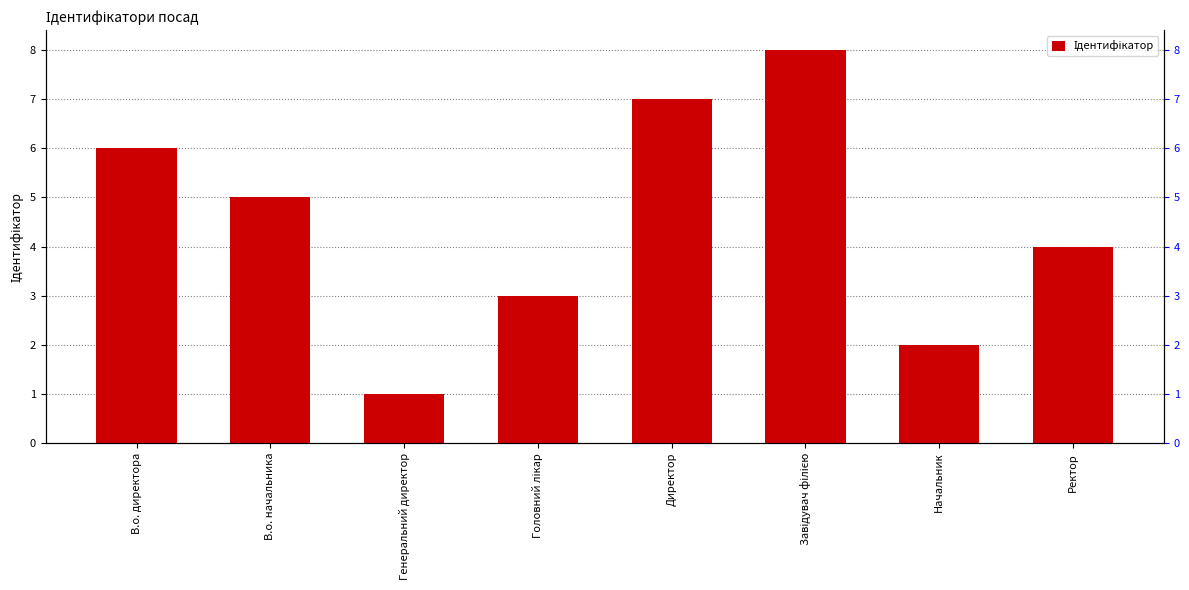

Reading left to right, extract all data points from this chart.

В.о. директора=6	В.о. начальника=5	Генеральний директор=1	Головний лікар=3	Директор=7	Завідувач філією=8	Начальник=2	Ректор=4